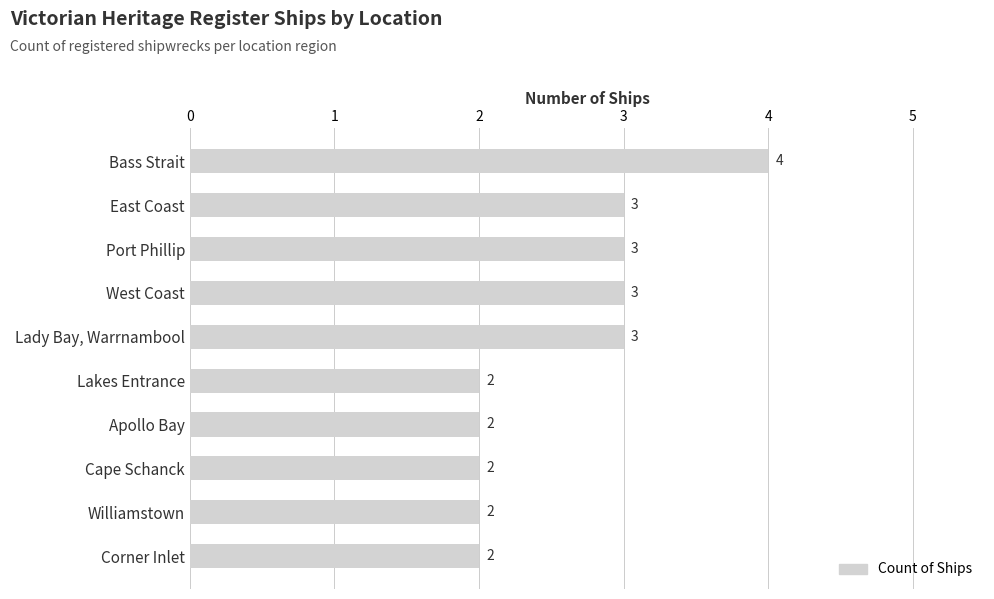

Which has a higher value, Port Phillip or Corner Inlet?

Port Phillip